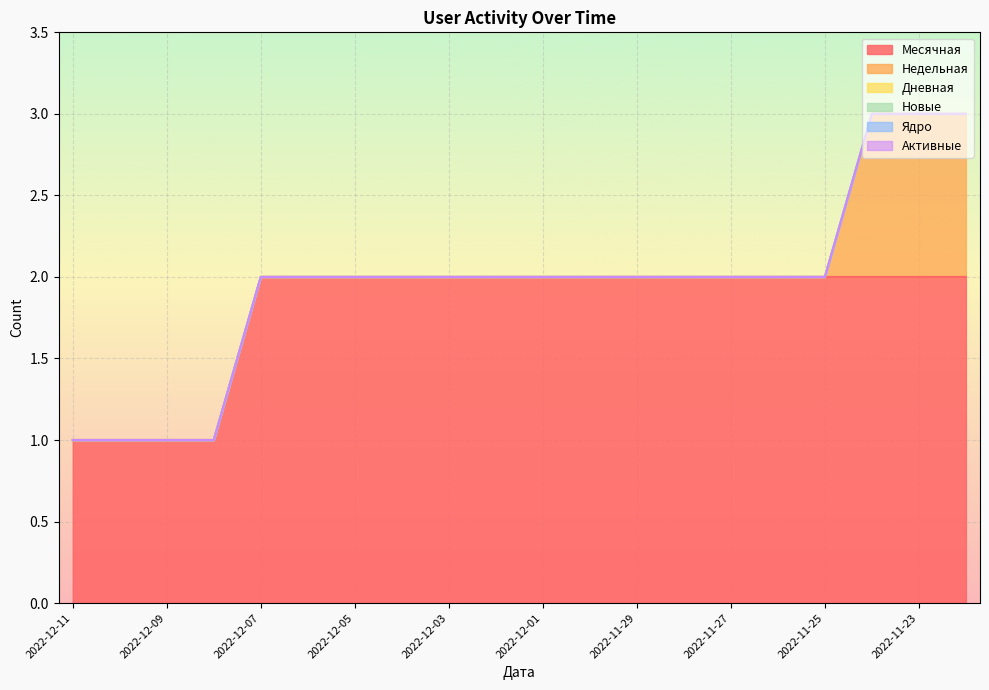

List the labels in order of Ядро value, smallest first.

2022-12-11, 2022-12-10, 2022-12-09, 2022-12-08, 2022-12-07, 2022-12-06, 2022-12-05, 2022-12-04, 2022-12-03, 2022-12-02, 2022-12-01, 2022-11-30, 2022-11-29, 2022-11-28, 2022-11-27, 2022-11-26, 2022-11-25, 2022-11-24, 2022-11-23, 2022-11-22